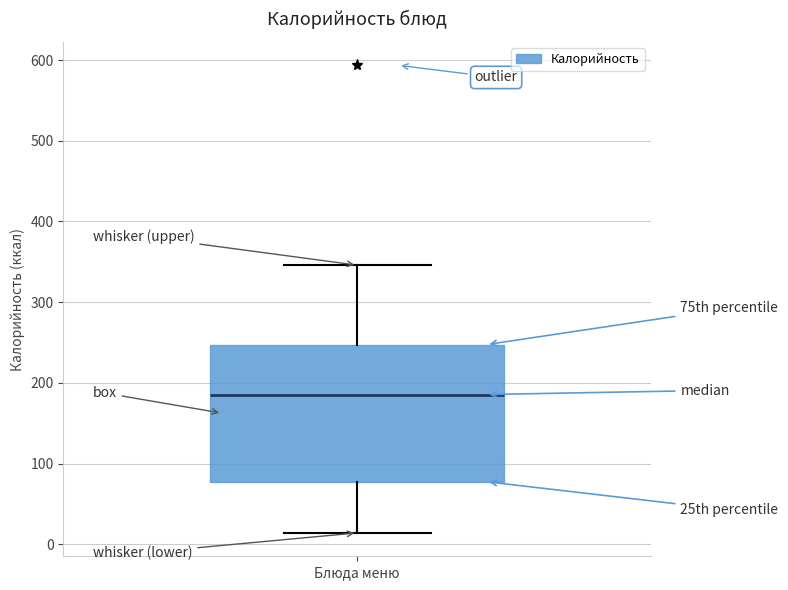

Where does the lower whisker of the box for Блюда меню end on the y-axis? The values are not printed on the chart, so give them approximately, as read against the axis.

10